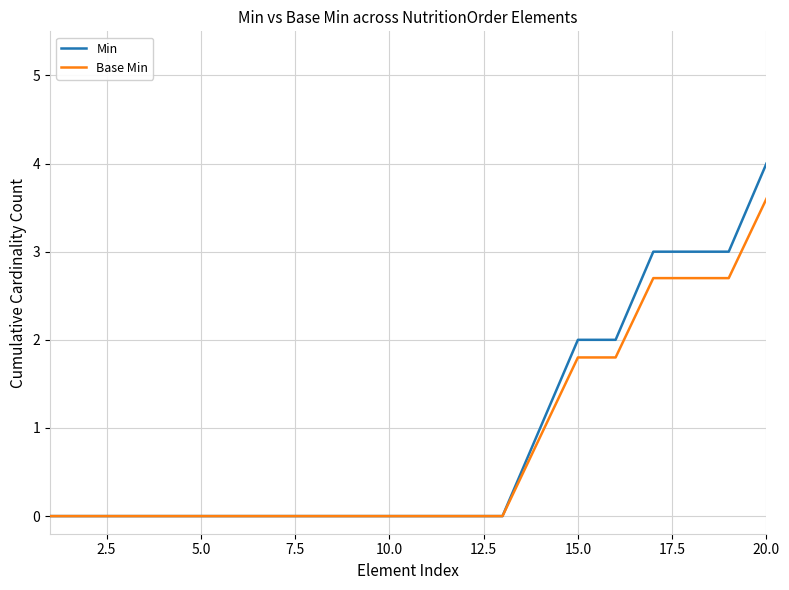

Rank the series by their maximum value, from highest to lowest.

Min, Base Min